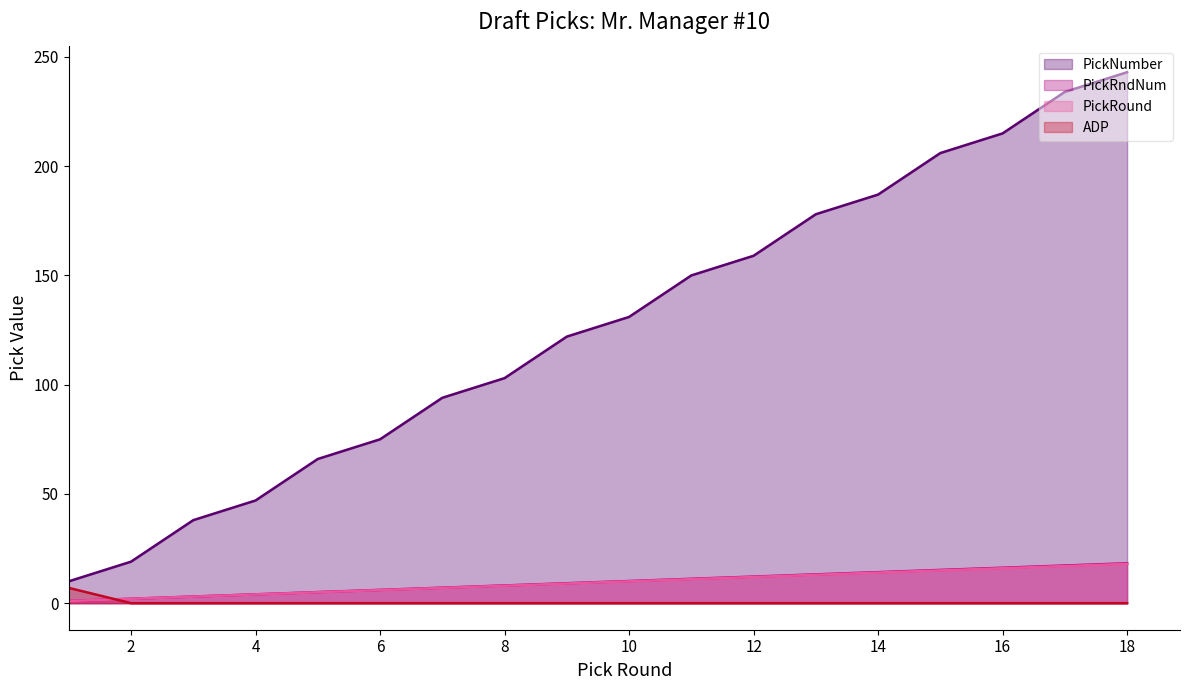

The PickNumber series shows 378.2 at 16. True or false?

False